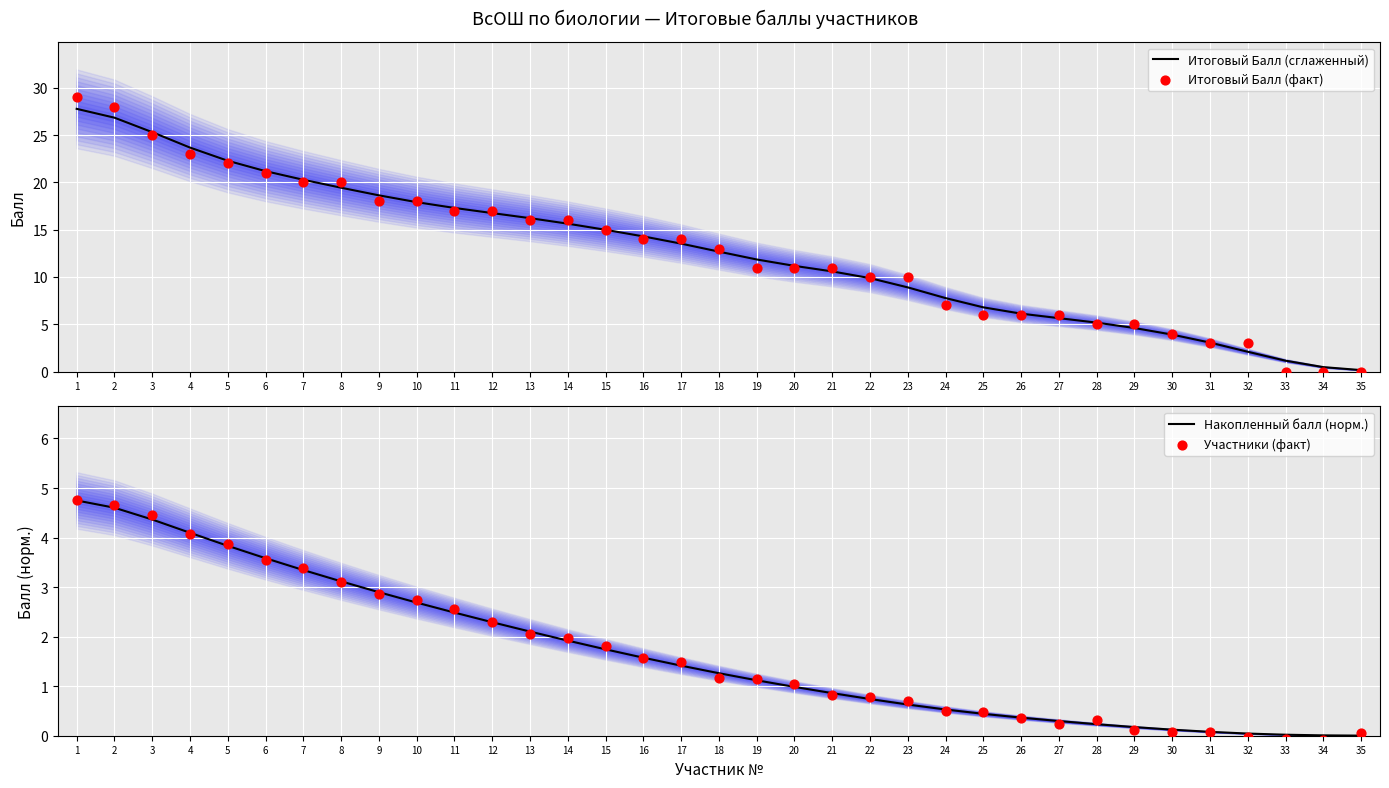

Which series has the largest total across all categories?

Итоговый Балл (сглаженный)